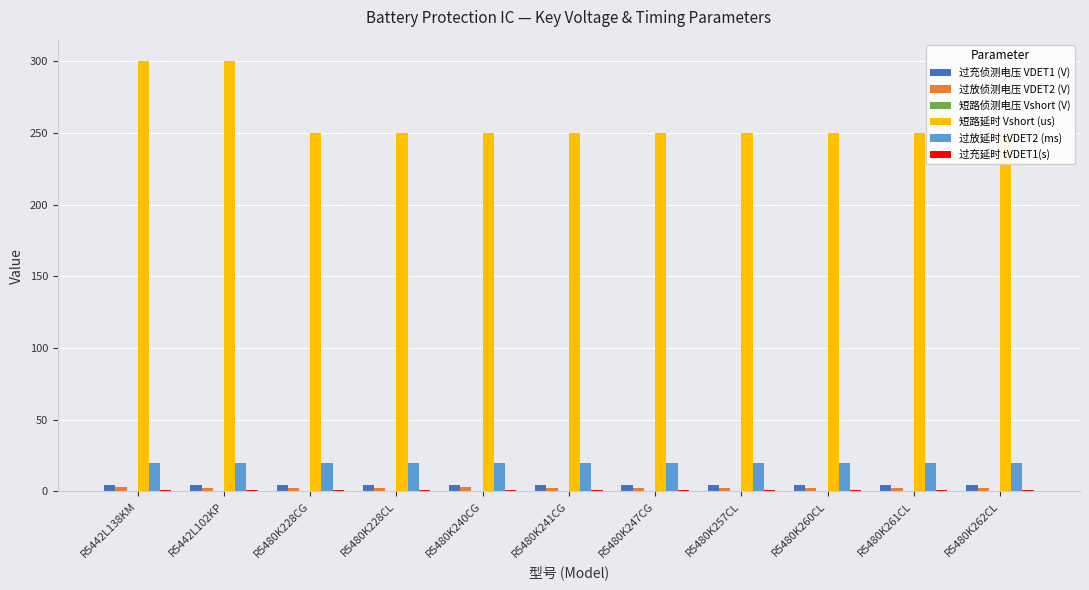

How many 过放侦测电压 VDET2 (V) values are between 2 and 3?

11